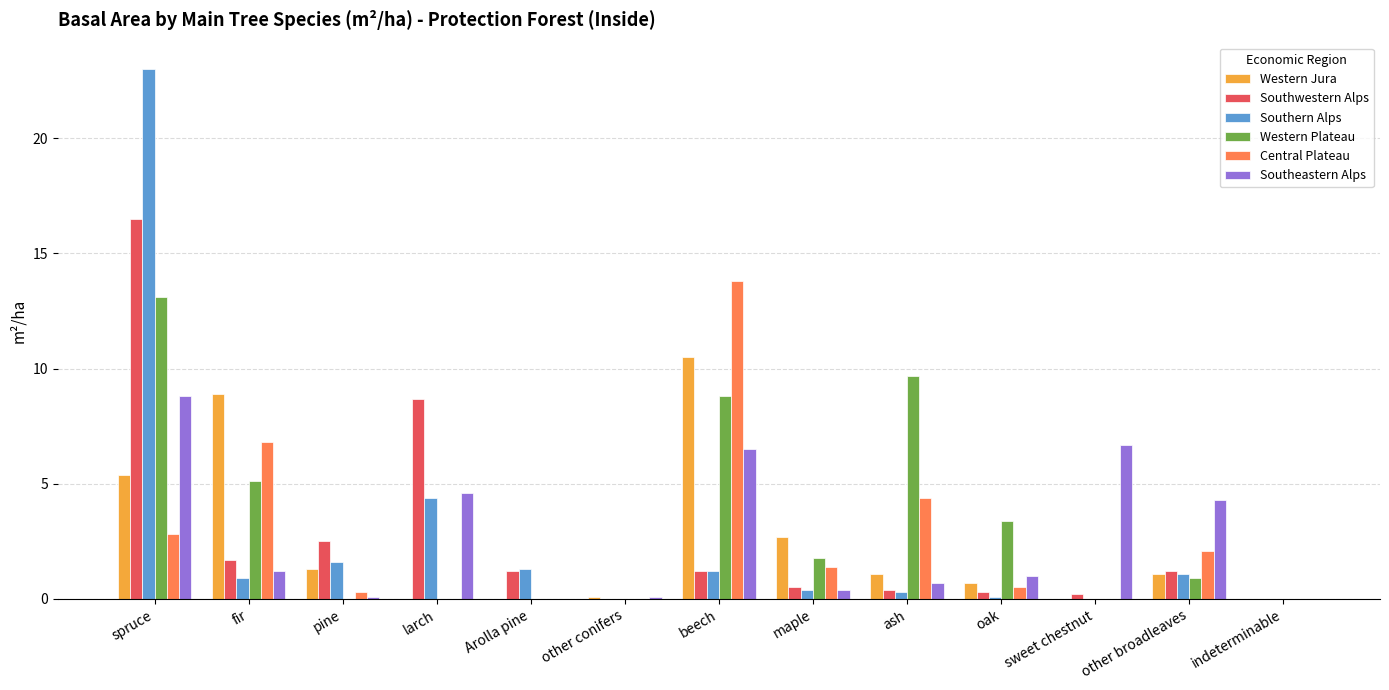

Reading right to left, transcribe all the data shown in this chart.

Western Jura: indeterminable=0.0	other broadleaves=1.1	sweet chestnut=0.0	oak=0.7	ash=1.1	maple=2.7	beech=10.5	other conifers=0.1	Arolla pine=0.0	larch=0.0	pine=1.3	fir=8.9	spruce=5.4
Southwestern Alps: indeterminable=0.0	other broadleaves=1.2	sweet chestnut=0.2	oak=0.3	ash=0.4	maple=0.5	beech=1.2	other conifers=0.0	Arolla pine=1.2	larch=8.7	pine=2.5	fir=1.7	spruce=16.5
Southern Alps: indeterminable=0.0	other broadleaves=1.1	sweet chestnut=0.0	oak=0.1	ash=0.3	maple=0.4	beech=1.2	other conifers=0.0	Arolla pine=1.3	larch=4.4	pine=1.6	fir=0.9	spruce=23.0
Western Plateau: indeterminable=0.0	other broadleaves=0.9	sweet chestnut=0.0	oak=3.4	ash=9.7	maple=1.8	beech=8.8	other conifers=0.0	Arolla pine=0.0	larch=0.0	pine=0.0	fir=5.1	spruce=13.1
Central Plateau: indeterminable=0.0	other broadleaves=2.1	sweet chestnut=0.0	oak=0.5	ash=4.4	maple=1.4	beech=13.8	other conifers=0.0	Arolla pine=0.0	larch=0.0	pine=0.3	fir=6.8	spruce=2.8
Southeastern Alps: indeterminable=0.0	other broadleaves=4.3	sweet chestnut=6.7	oak=1.0	ash=0.7	maple=0.4	beech=6.5	other conifers=0.1	Arolla pine=0.0	larch=4.6	pine=0.1	fir=1.2	spruce=8.8